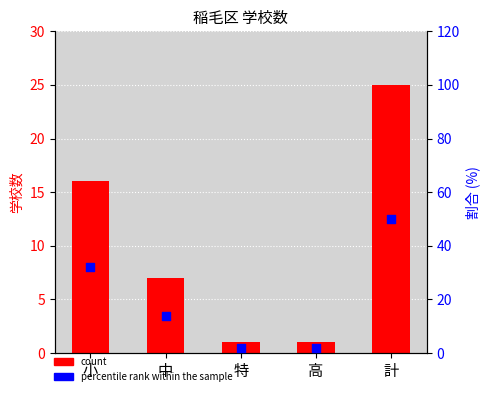

Which series has the largest total across all categories?

percentile rank within the sample